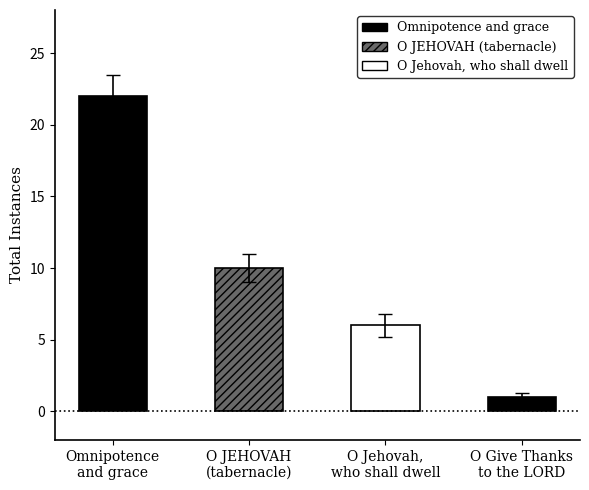

What is the value of the 3rd bar from the left?

6